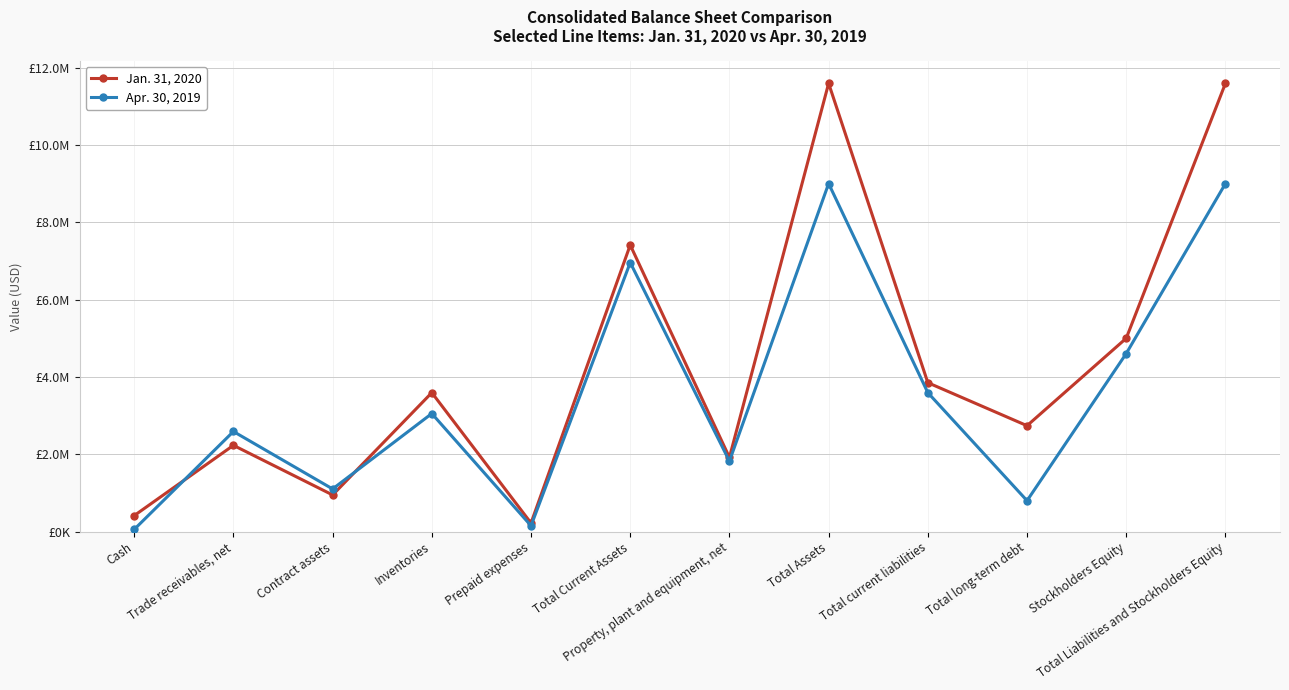

What are all the series names shown in the legend?

Jan. 31, 2020, Apr. 30, 2019